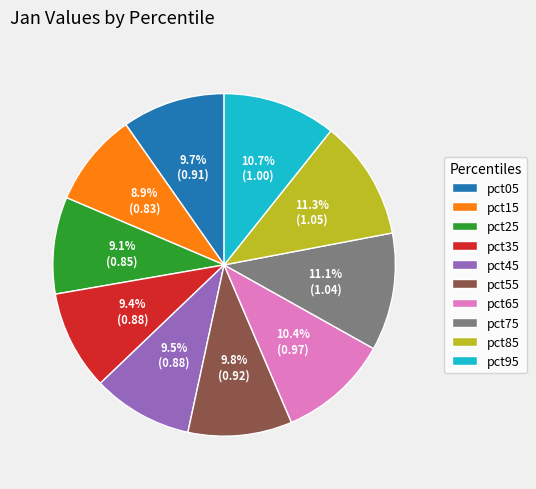

How many segments does this pie chart have?

10